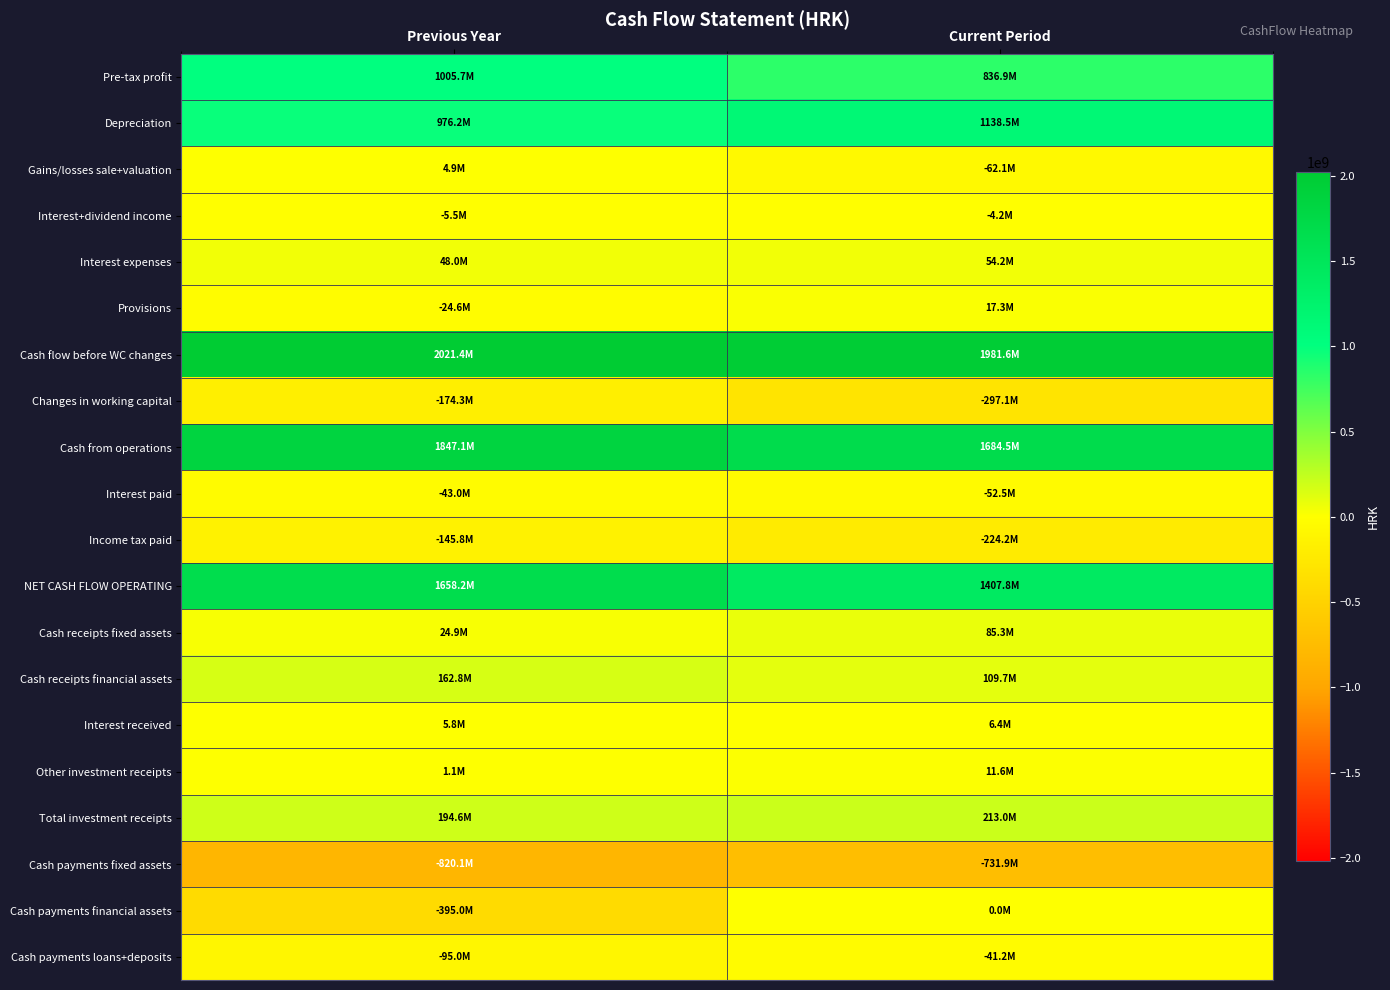

Which series has the largest range (max minus min)?

Cash payments financial assets